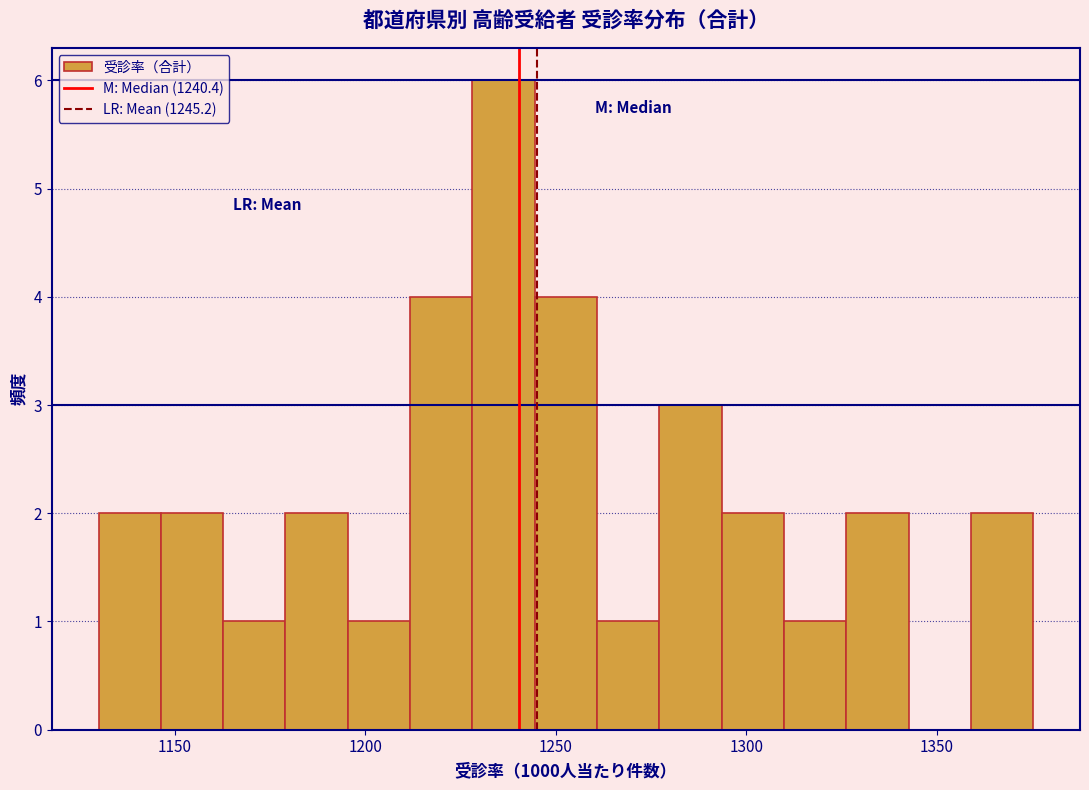

Read against the x-axis, roughly where is the centre of the tallest bar?

1235